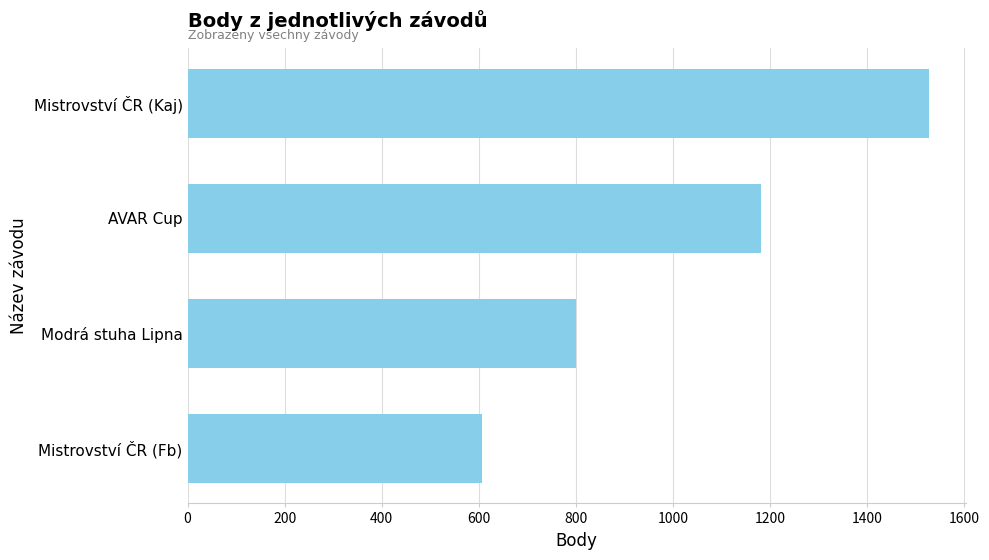

Reading top to bottom, extract all data points from this chart.

Mistrovství ČR (Kaj)=1526	AVAR Cup=1180	Modrá stuha Lipna=800	Mistrovství ČR (Fb)=606